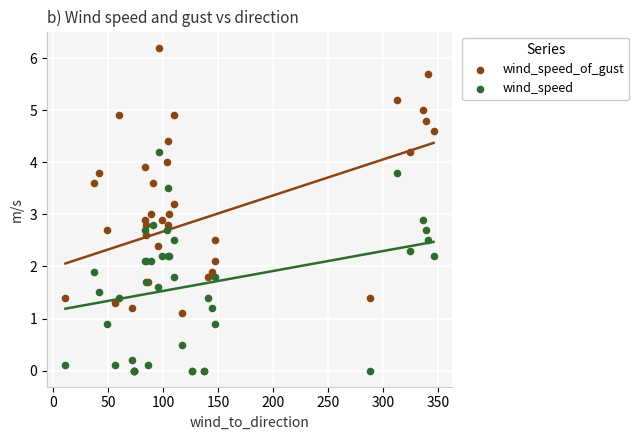

What are all the series names shown in the legend?

wind_speed_of_gust, wind_speed